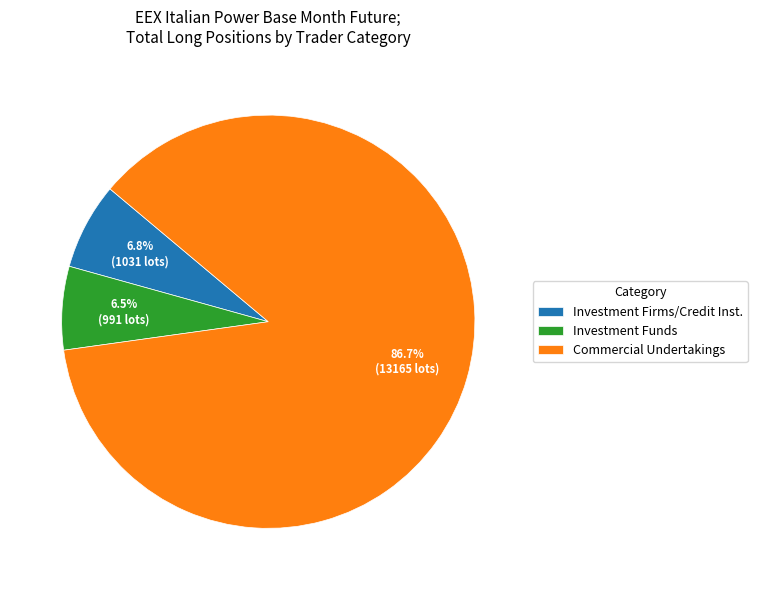

Combined, what portion of the pie is Investment Funds and Investment Firms/Credit Inst.?

13.3%